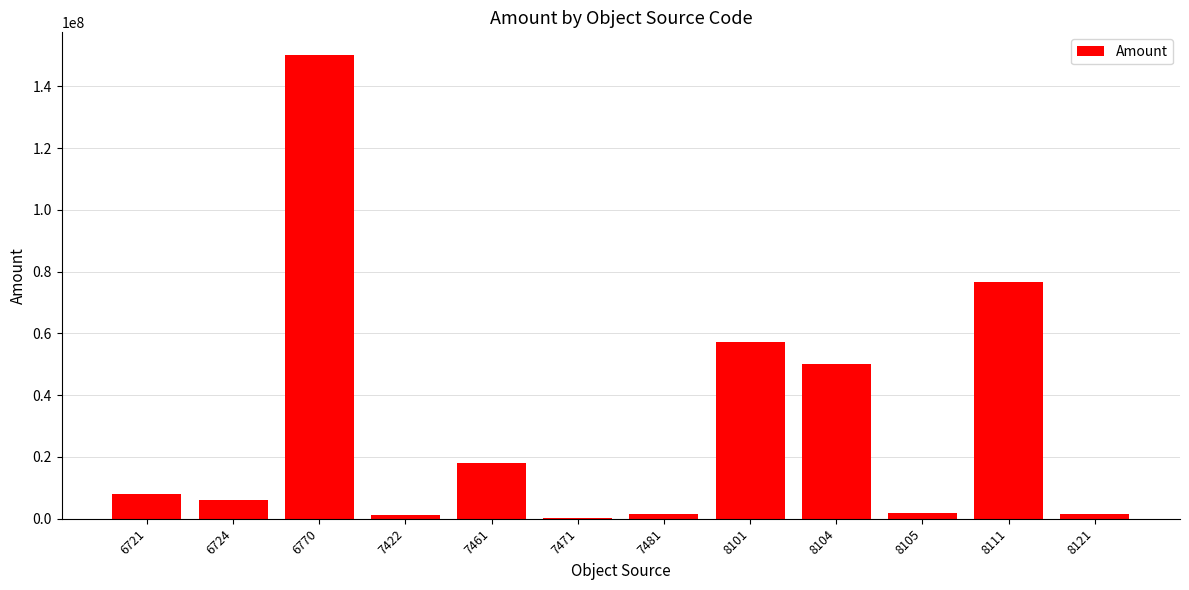

What is the sum of all values?

371988005